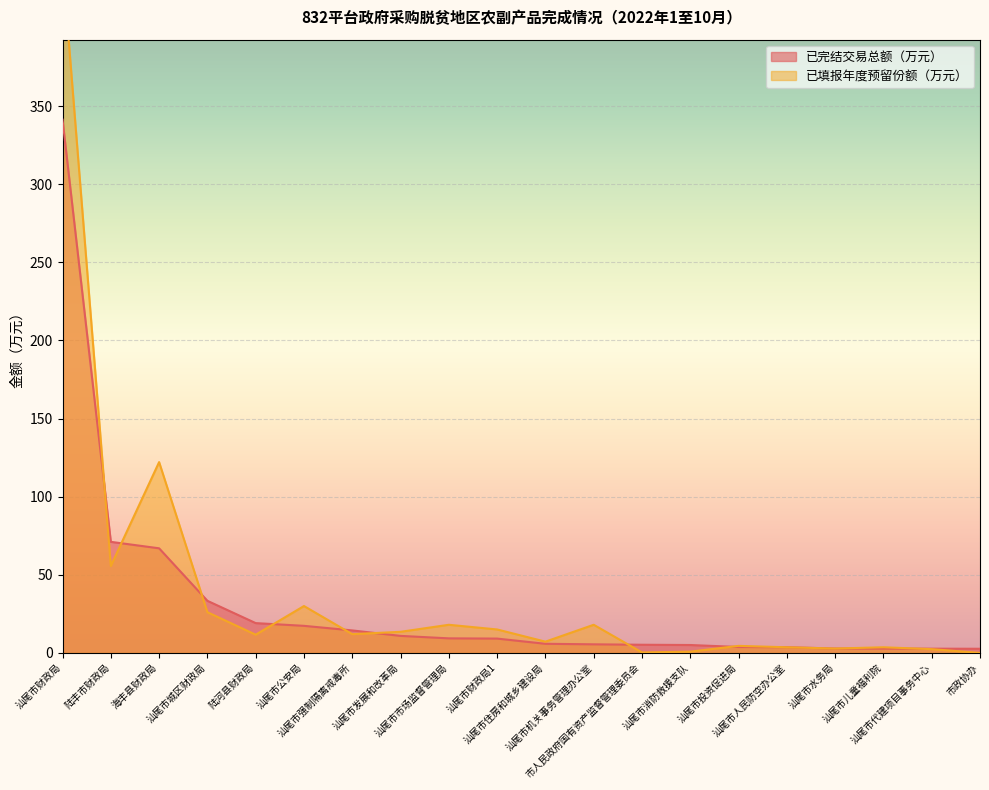

True or false: 已完结交易总额（万元） and 已填报年度预留份额（万元） intersect in this chart.

True